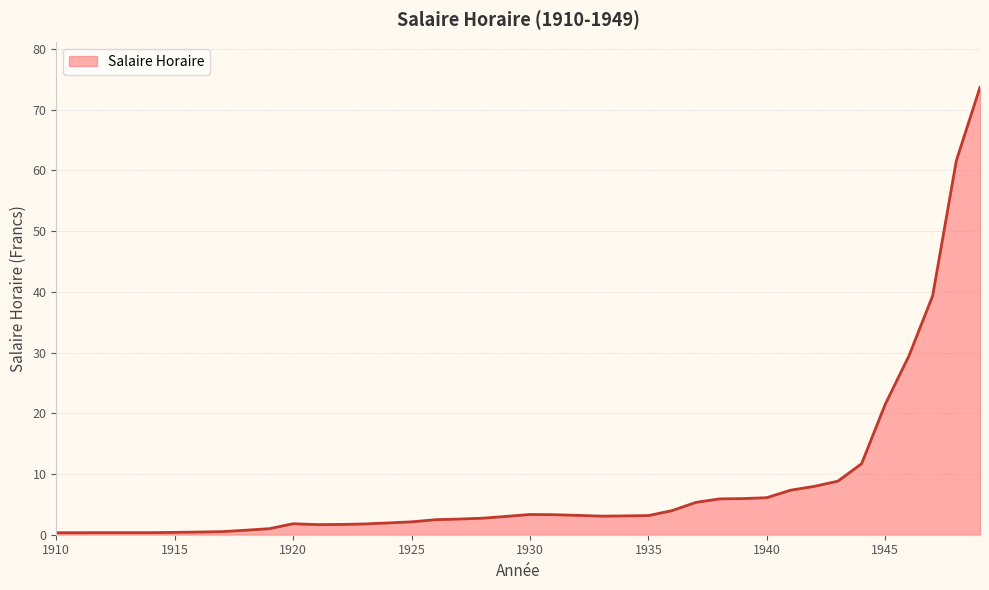

What is the maximum value shown in the chart?

73.7